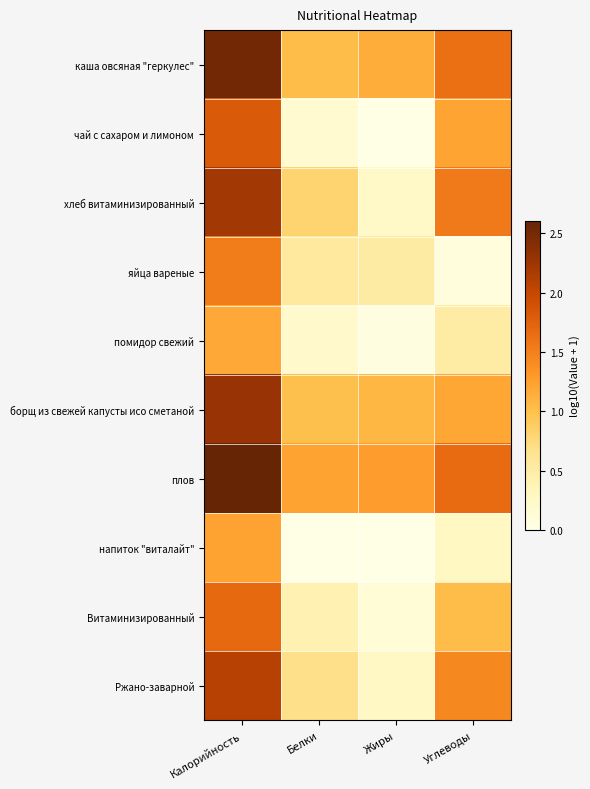

Reading left to right, transcribe all the data shown in this chart.

каша овсяная "геркулес": Калорийность=2.5	Белки=1.0	Жиры=1.2	Углеводы=1.6
чай с сахаром и лимоном: Калорийность=1.8	Белки=0.2	Жиры=0.0	Углеводы=1.2
хлеб витаминизированный: Калорийность=2.2	Белки=0.8	Жиры=0.2	Углеводы=1.5
яйца вареные: Калорийность=1.5	Белки=0.6	Жиры=0.5	Углеводы=0.1
помидор свежий: Калорийность=1.2	Белки=0.2	Жиры=0.0	Углеводы=0.5
борщ из свежей капусты исо сметаной: Калорийность=2.3	Белки=1.0	Жиры=1.1	Углеводы=1.2
плов: Калорийность=2.6	Белки=1.2	Жиры=1.3	Углеводы=1.7
напиток "виталайт": Калорийность=1.2	Белки=0.0	Жиры=0.0	Углеводы=0.3
Витаминизированный: Калорийность=1.7	Белки=0.4	Жиры=0.1	Углеводы=1.0
Ржано-заварной: Калорийность=2.1	Белки=0.7	Жиры=0.3	Углеводы=1.4